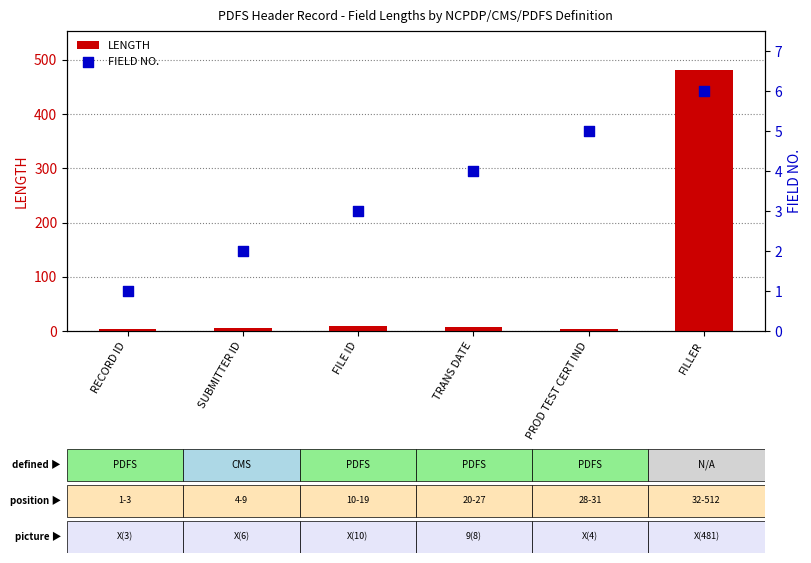

Which series contains the highest Y value?

LENGTH